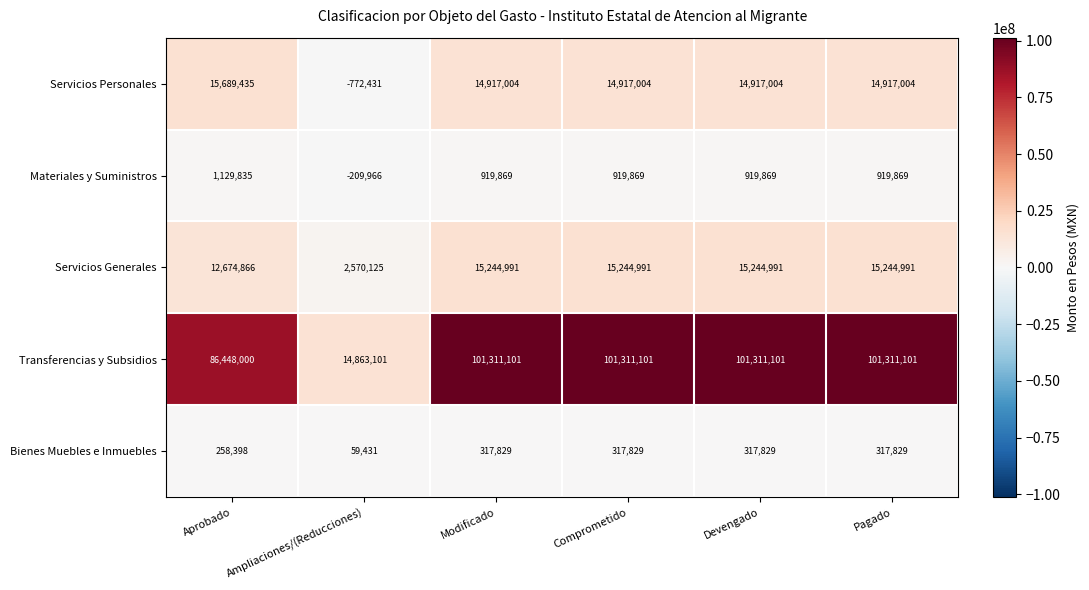

Reading left to right, what are all the values shown in this chart?

Servicios Personales: 15689435	-772431	14917004	14917004	14917004	14917004
Materiales y Suministros: 1129835	-209966	919869	919869	919869	919869
Servicios Generales: 12674866	2570125	15244991	15244991	15244991	15244991
Transferencias y Subsidios: 86448000	14863101	101311101	101311101	101311101	101311101
Bienes Muebles e Inmuebles: 258398	59431	317829	317829	317829	317829